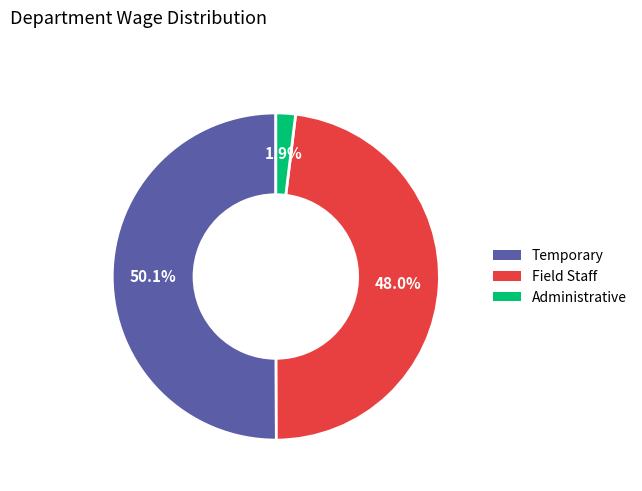

Rank the categories by value from lowest to highest.

Administrative, Field Staff, Temporary